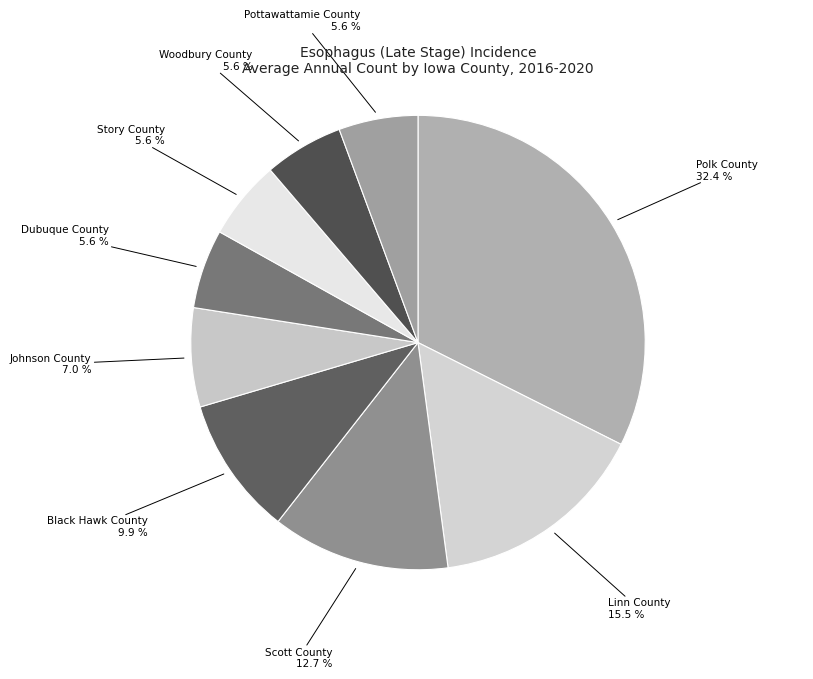

Do Johnson County and Woodbury County together represent more than half of the pie?

No